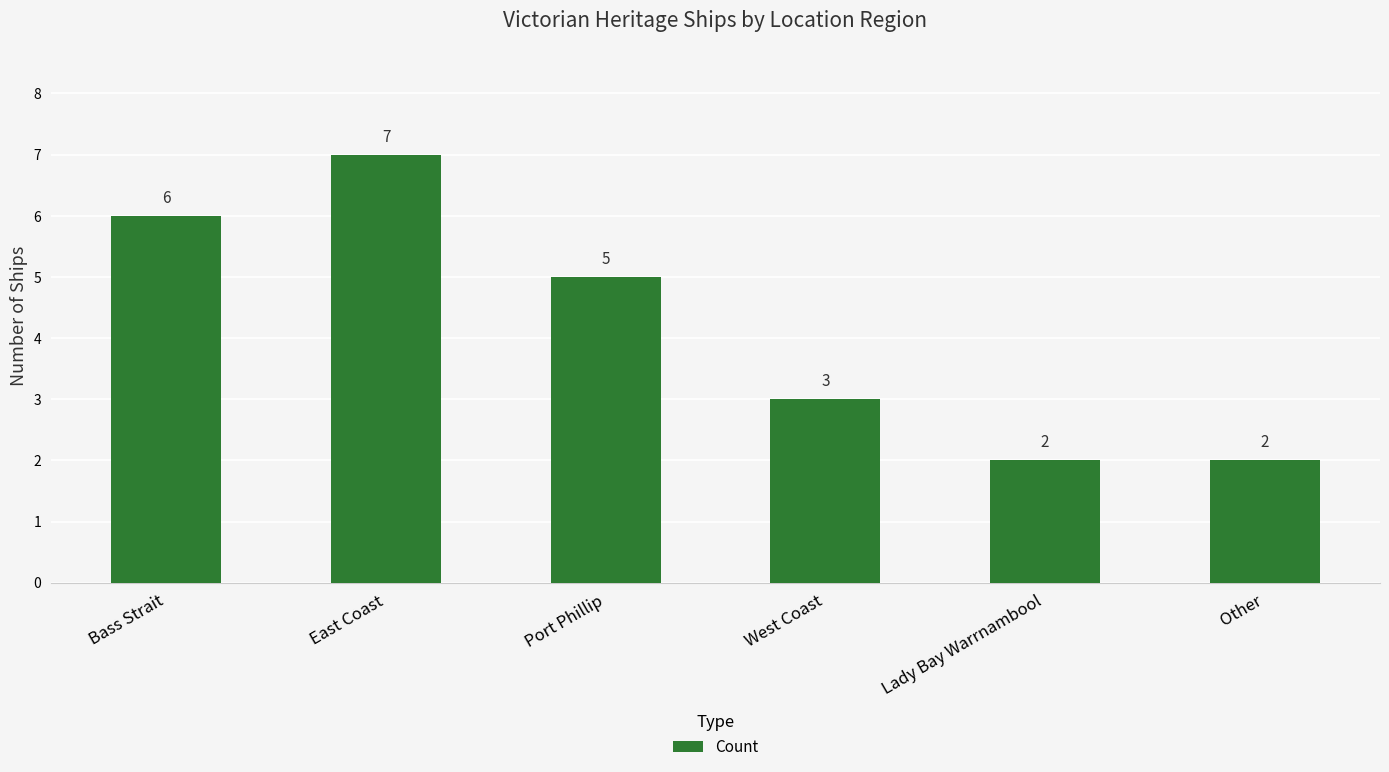

Reading left to right, list all the values displayed in this chart.

Bass Strait=6	East Coast=7	Port Phillip=5	West Coast=3	Lady Bay Warrnambool=2	Other=2